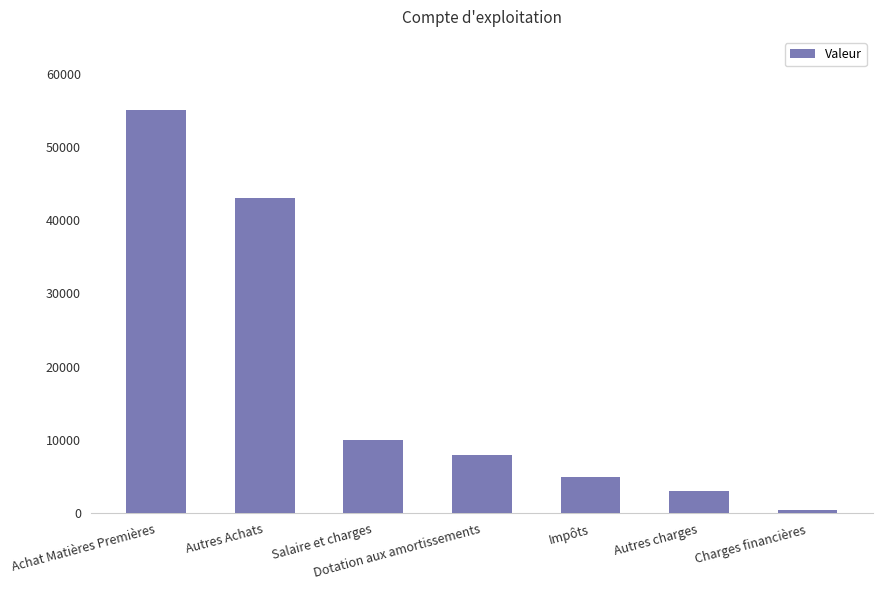

Reading left to right, transcribe all the data shown in this chart.

55000	43000	10000	8000	5000	3000	500